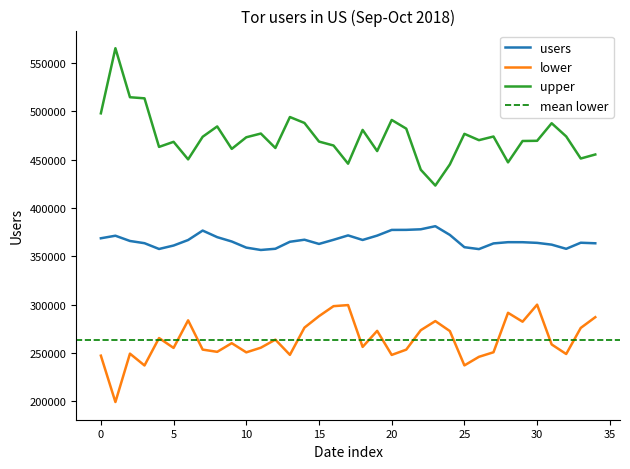

What is the lowest value of the lower series?

199402